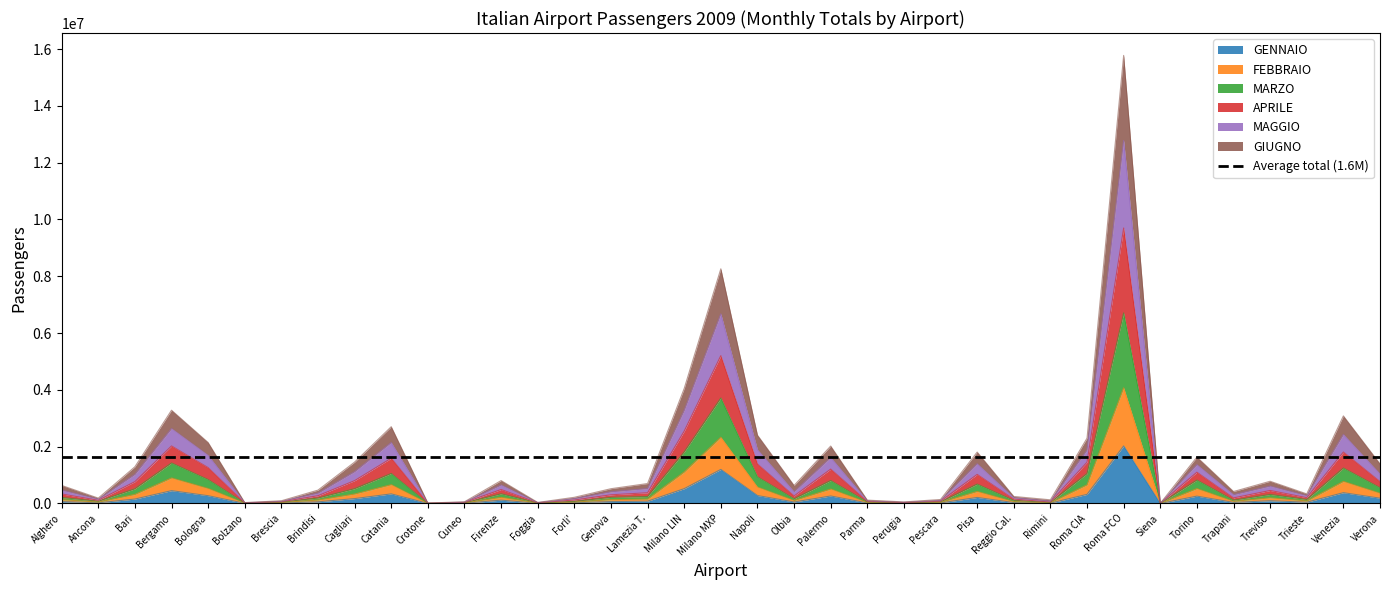

What is the label of the 26th point from the left?

Pisa